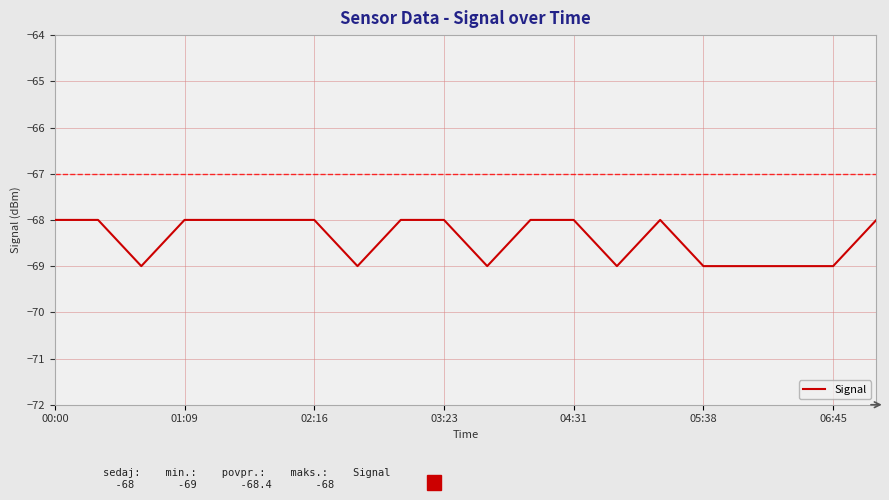

What is the smallest value displayed?

-69